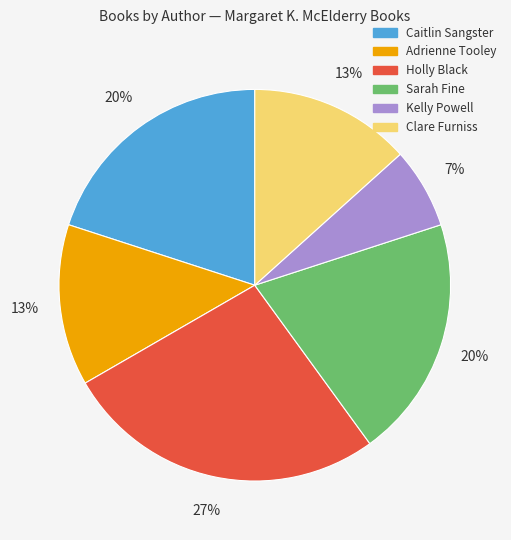

To the nearest percent, what portion does Kelly Powell represent?

7%